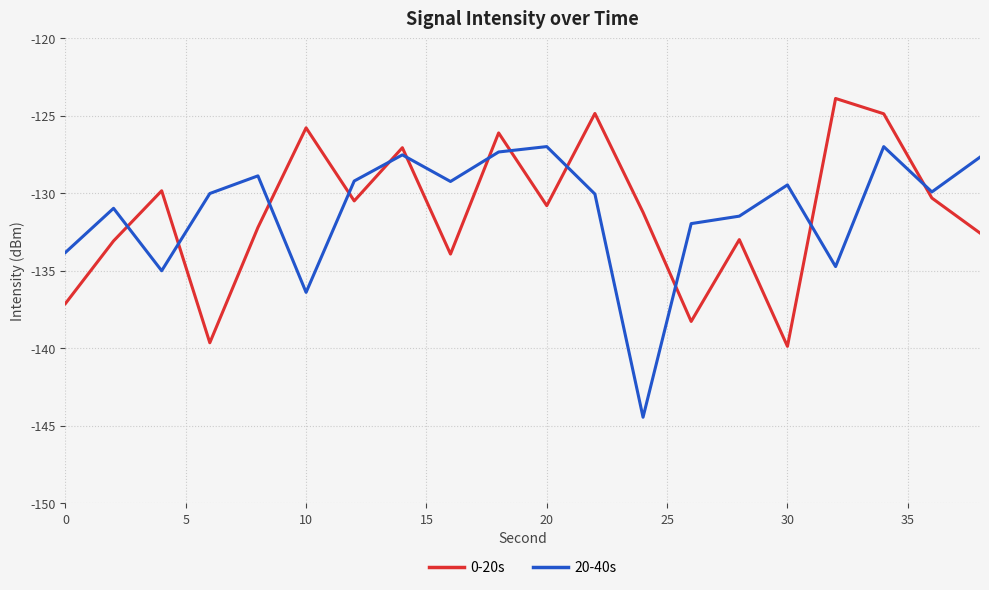

Which series has the largest range (max minus min)?

20-40s